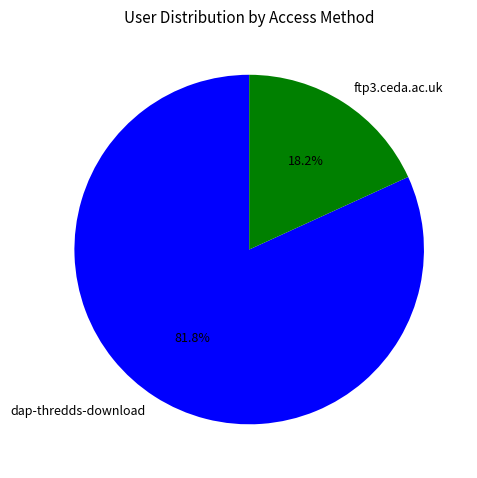

Is the sum of dap-thredds-download and ftp3.ceda.ac.uk greater than half?

Yes